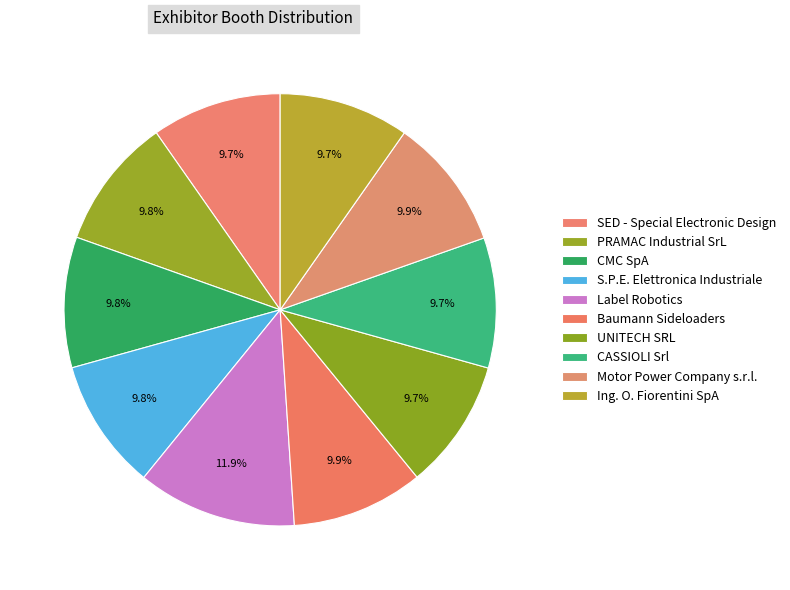

How many segments does this pie chart have?

10